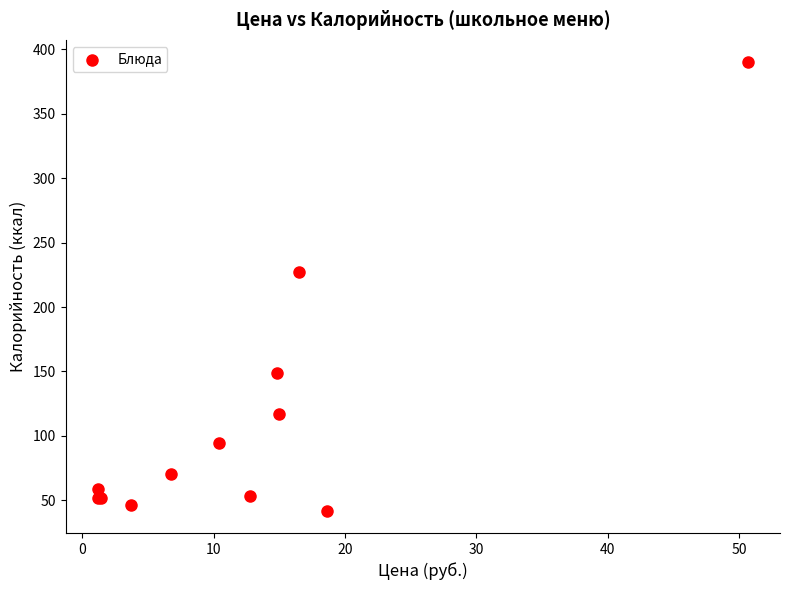

What Y value in the scatter plot is closest to 216?

227.2